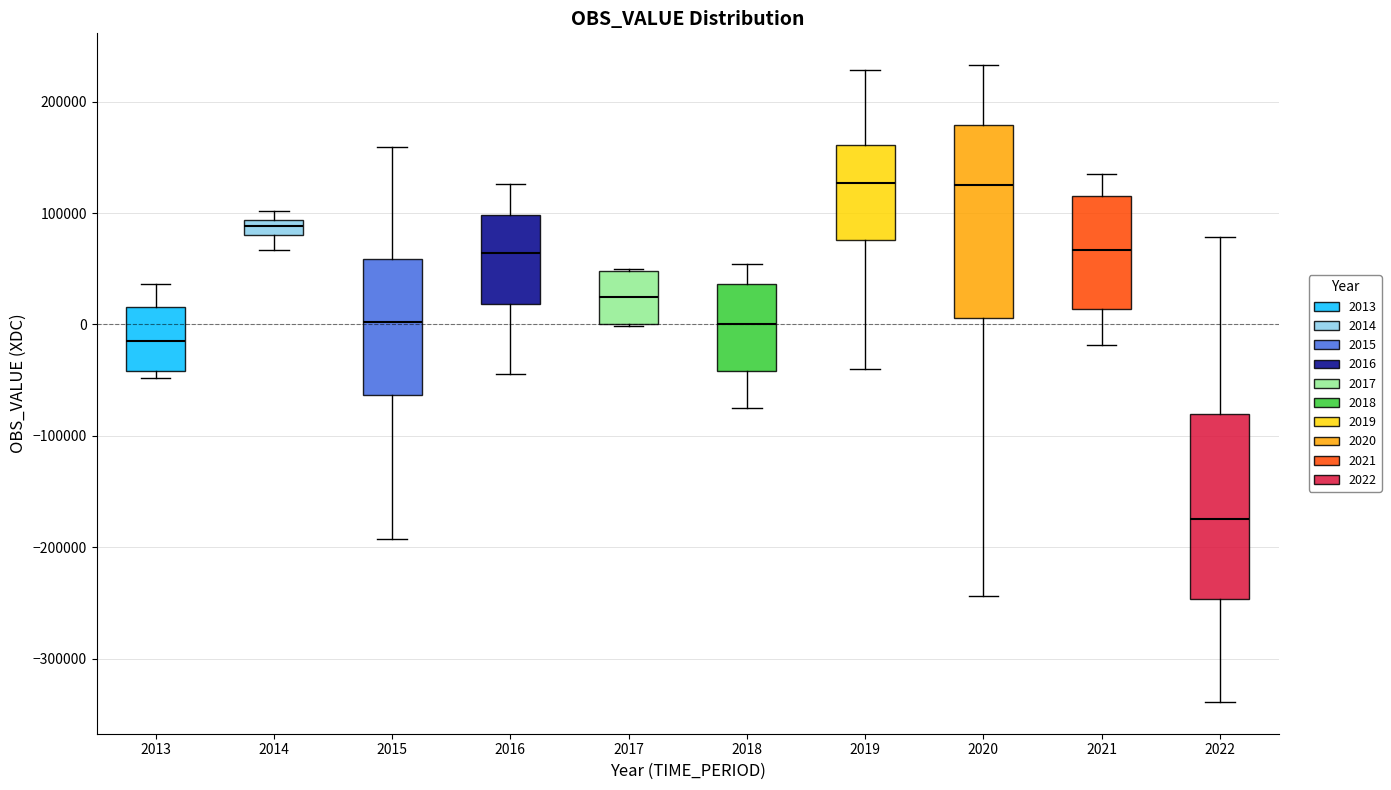

Where is the lower edge of the box at x = 2022 on the y-axis? The values are not printed on the chart, so give them approximately, as read against the axis.

-250000